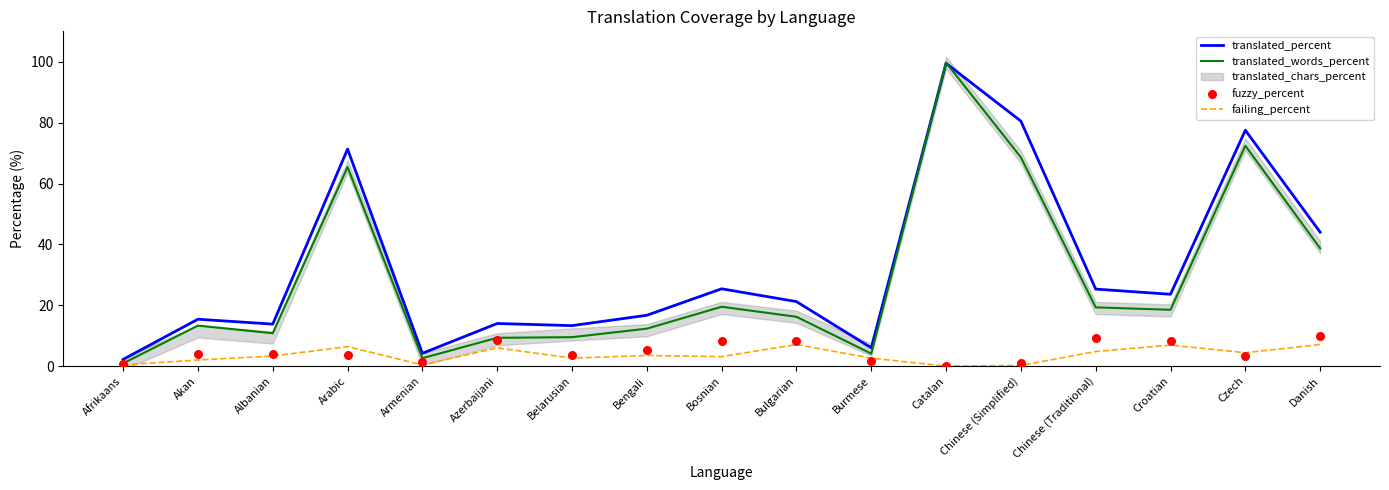

Where is translated_words_percent nearest to the value 50?

Danish